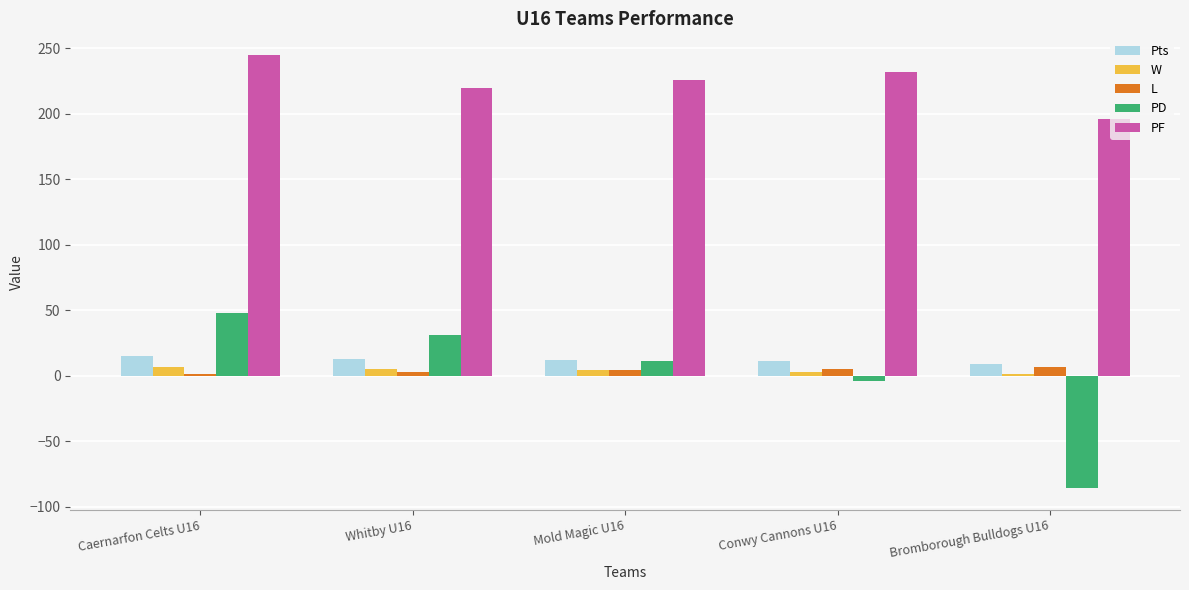

What is the sum of all W values?

20